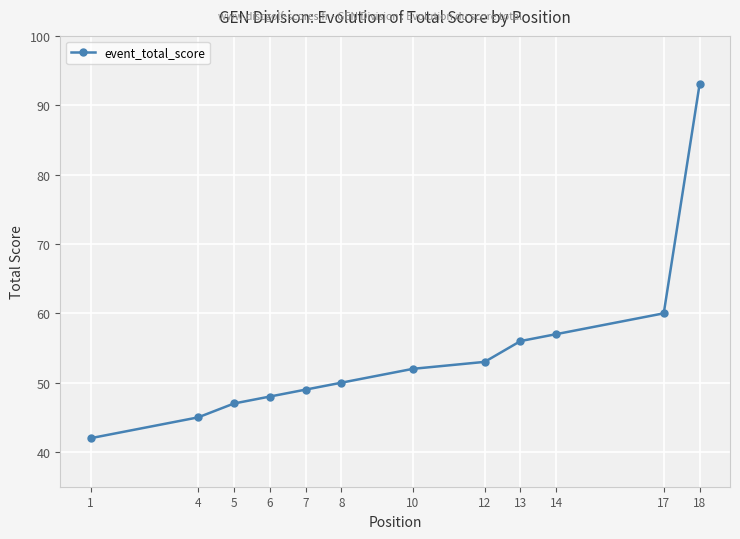

List the labels in order of value, largest first.

18, 17, 14, 13, 12, 10, 8, 7, 6, 5, 4, 1